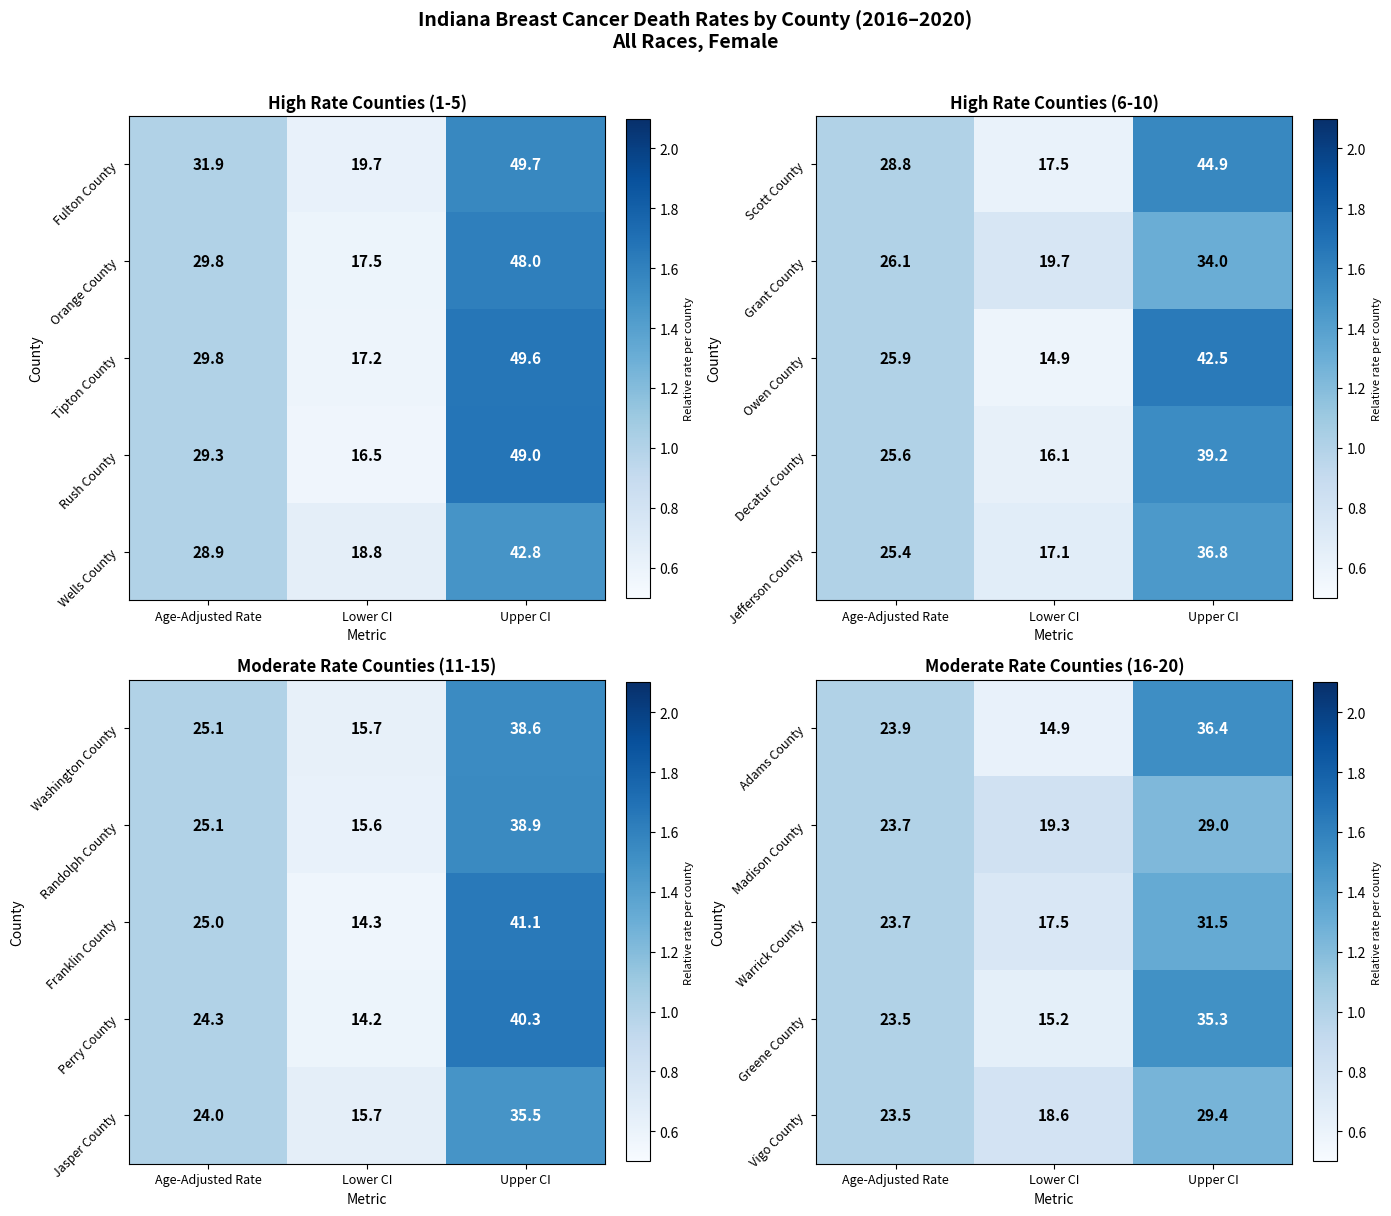

Is the value of Adams County at Lower CI greater than the value of Madison County at Lower CI?

No